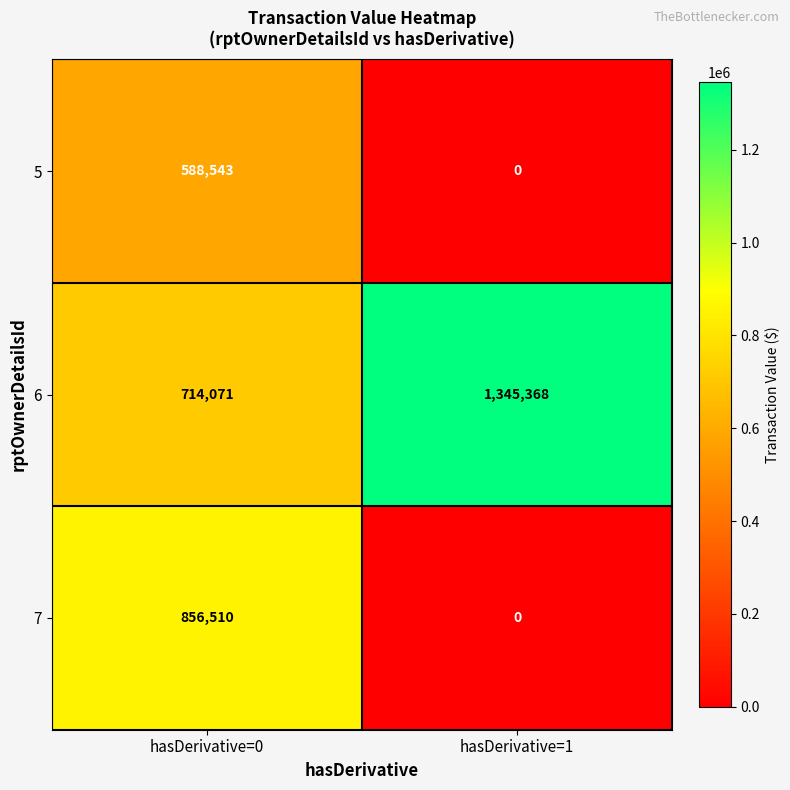

What is the total value across all series at hasDerivative=0?

2159124